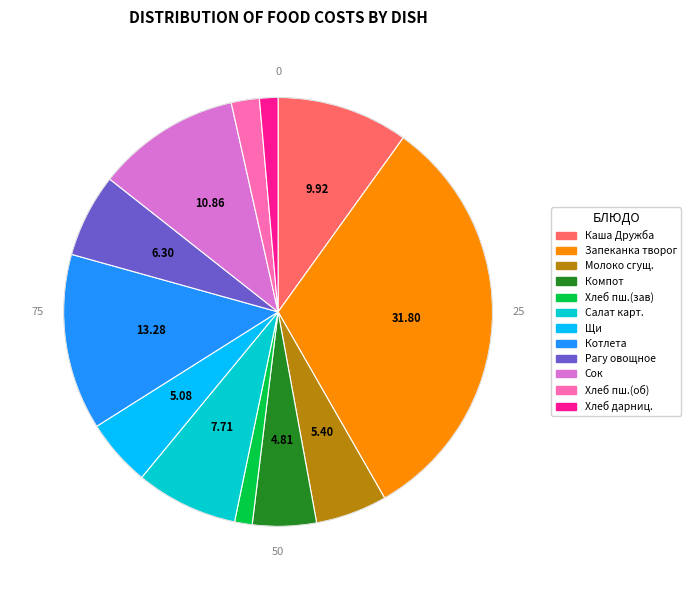

Is there any slice that represents more than half of the pie?

No